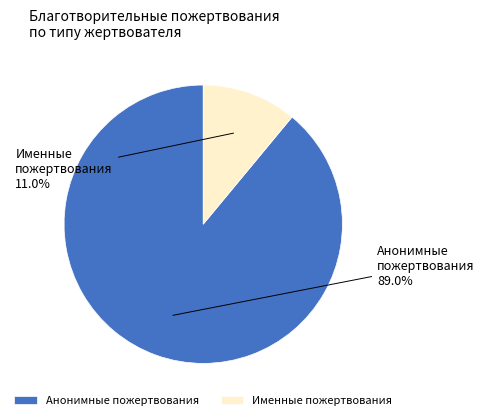

Rank the categories by value from lowest to highest.

Именные пожертвования, Анонимные пожертвования